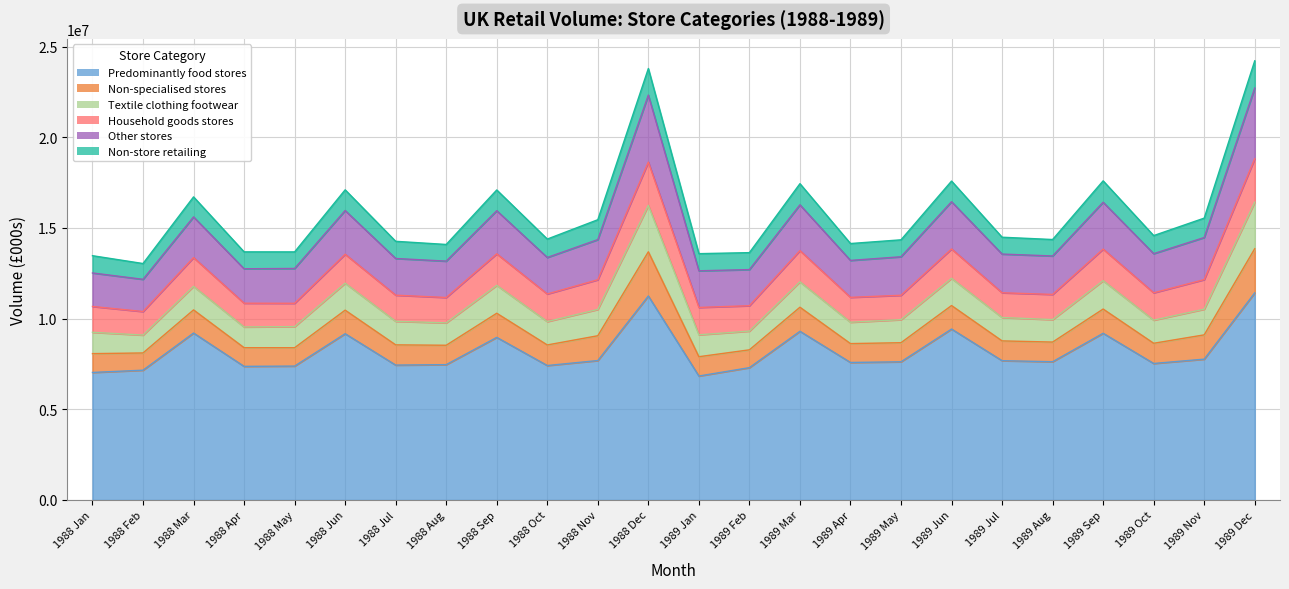

True or false: Other stores and Predominantly food stores cross at least once.

False